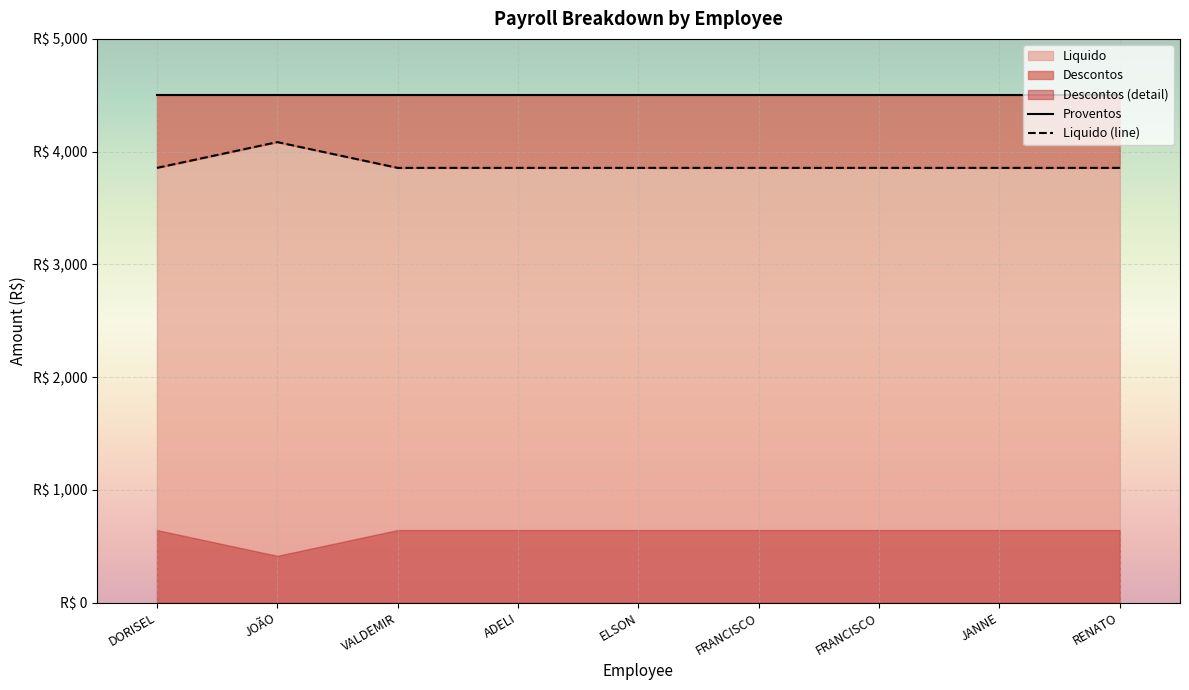

What is the lowest value of the Descontos series?

415.3